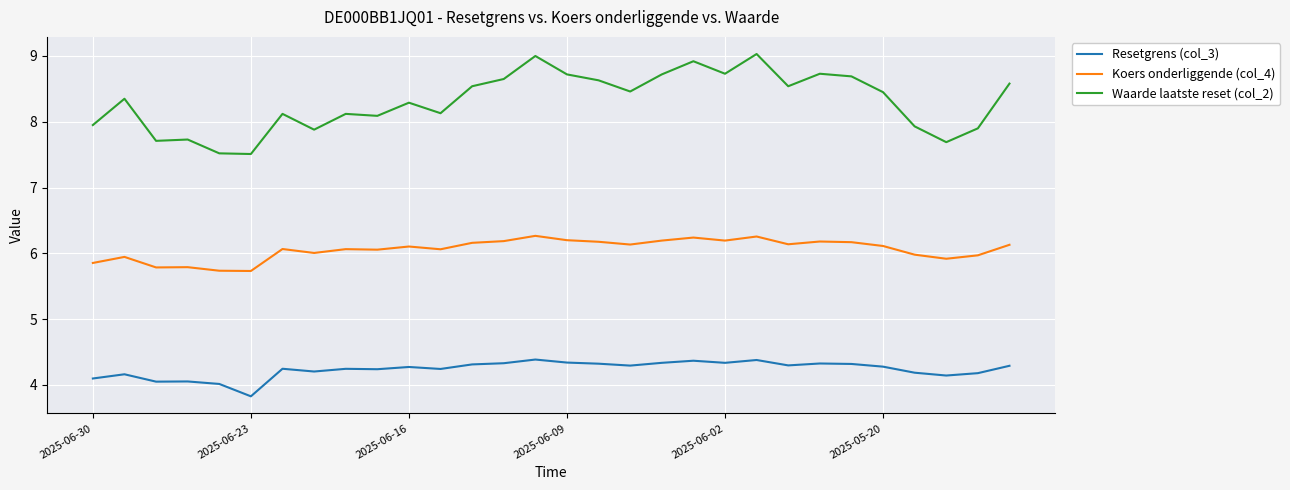

Which series has the largest total across all categories?

Waarde laatste reset (col_2)